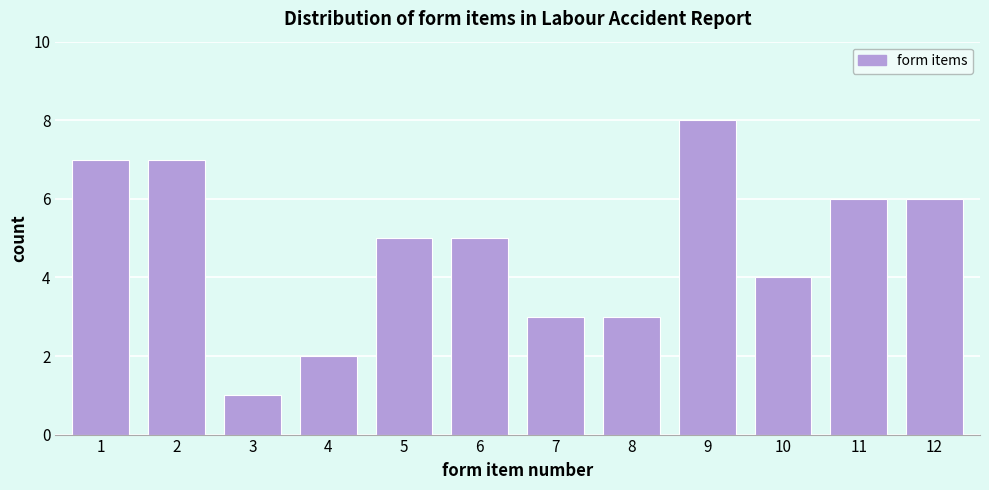

Reading left to right, transcribe all the data shown in this chart.

1=7	2=7	3=1	4=2	5=5	6=5	7=3	8=3	9=8	10=4	11=6	12=6